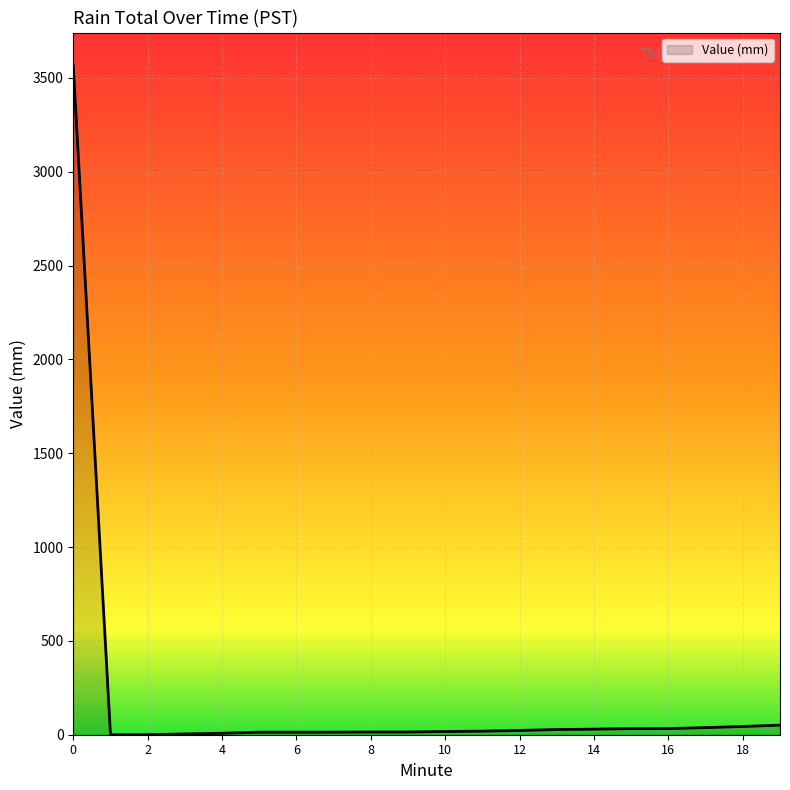

What is the difference between the maximum and minimum values?

3563.1